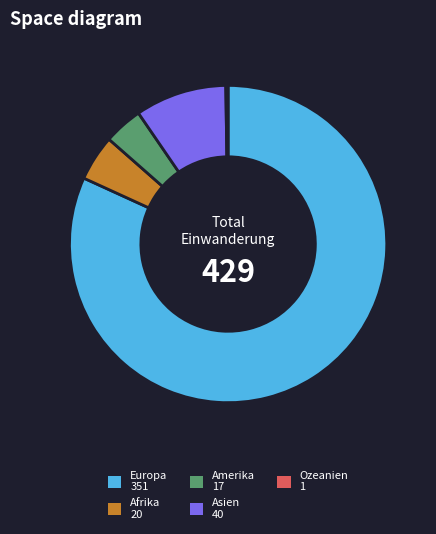

What is the ratio of the value at Europa to the value at Asien?

8.8